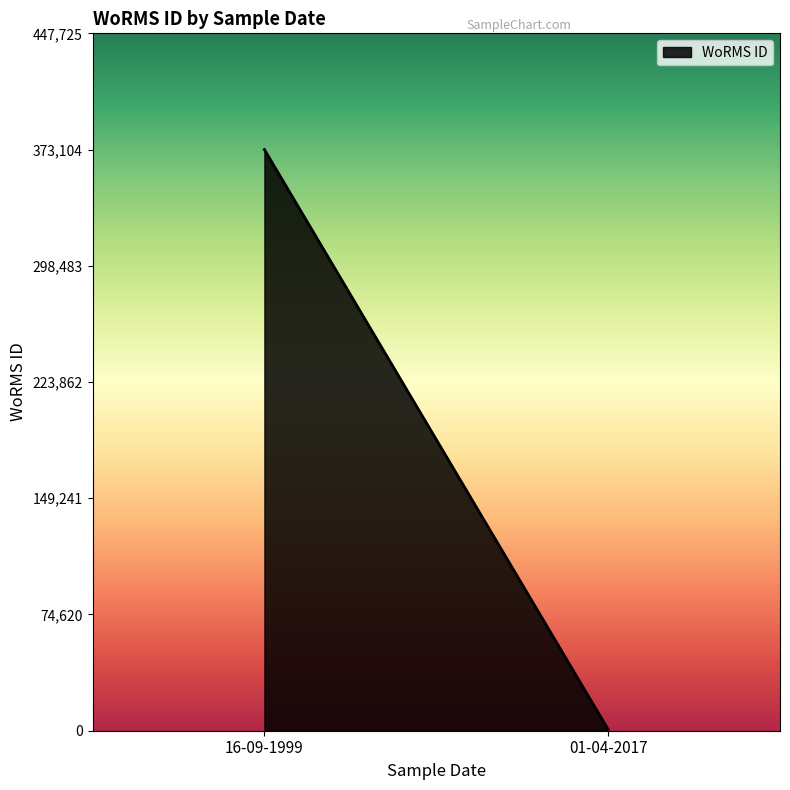

True or false: there are more than 2 points higher than both neighbors.

False